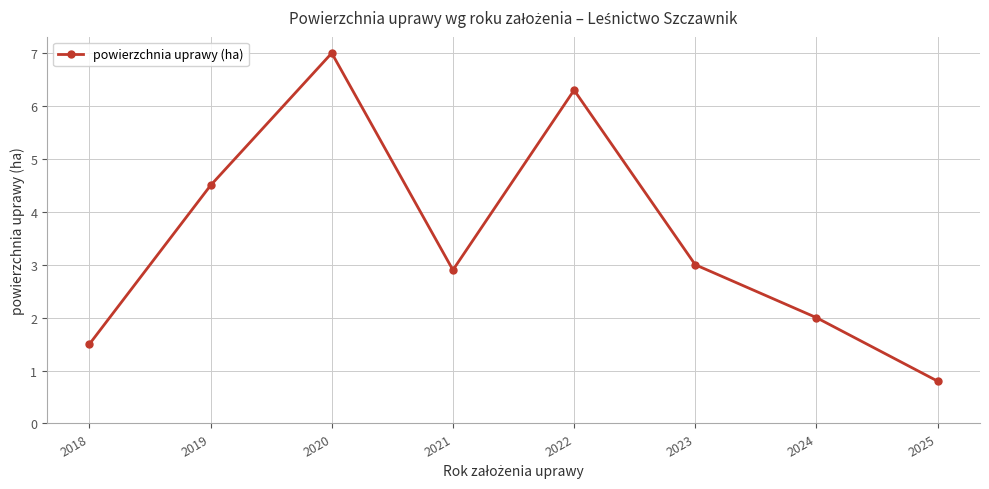

What is the value of the 4th point from the left?

2.9